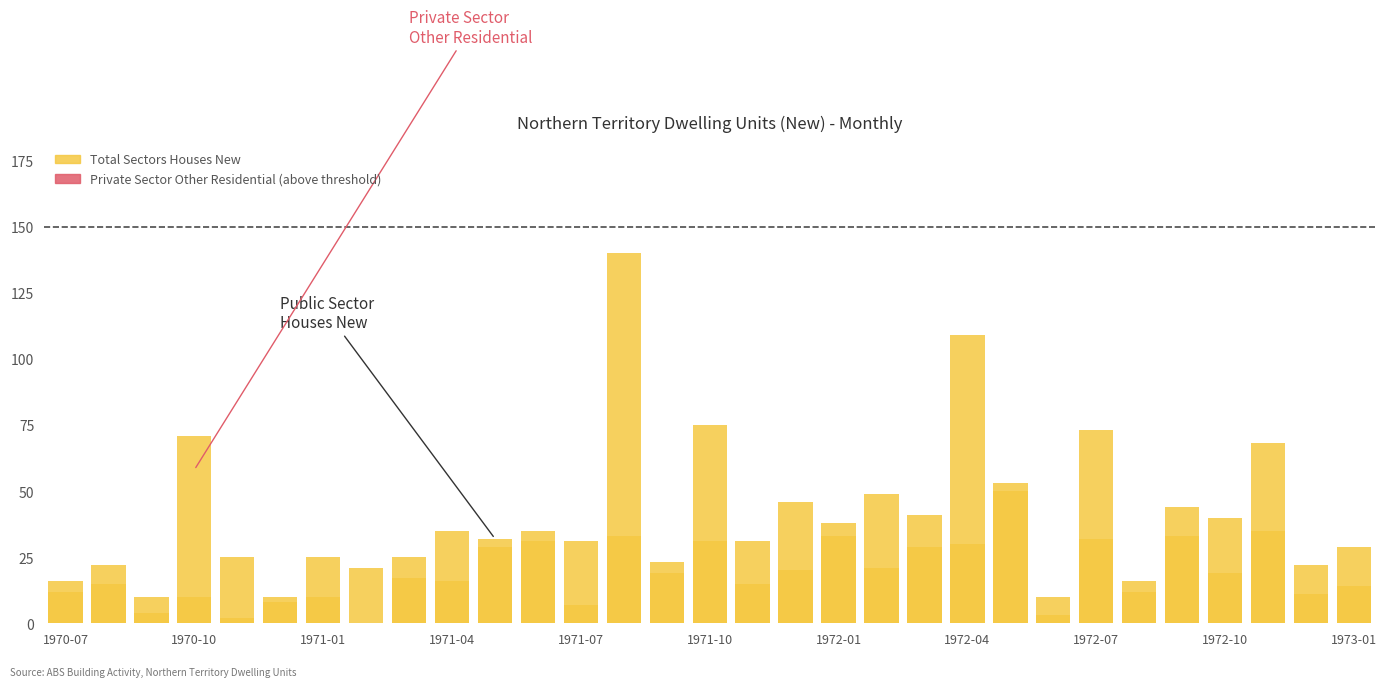

What is the approximate value of Private Sector Other Residential New (below) at 20?

41